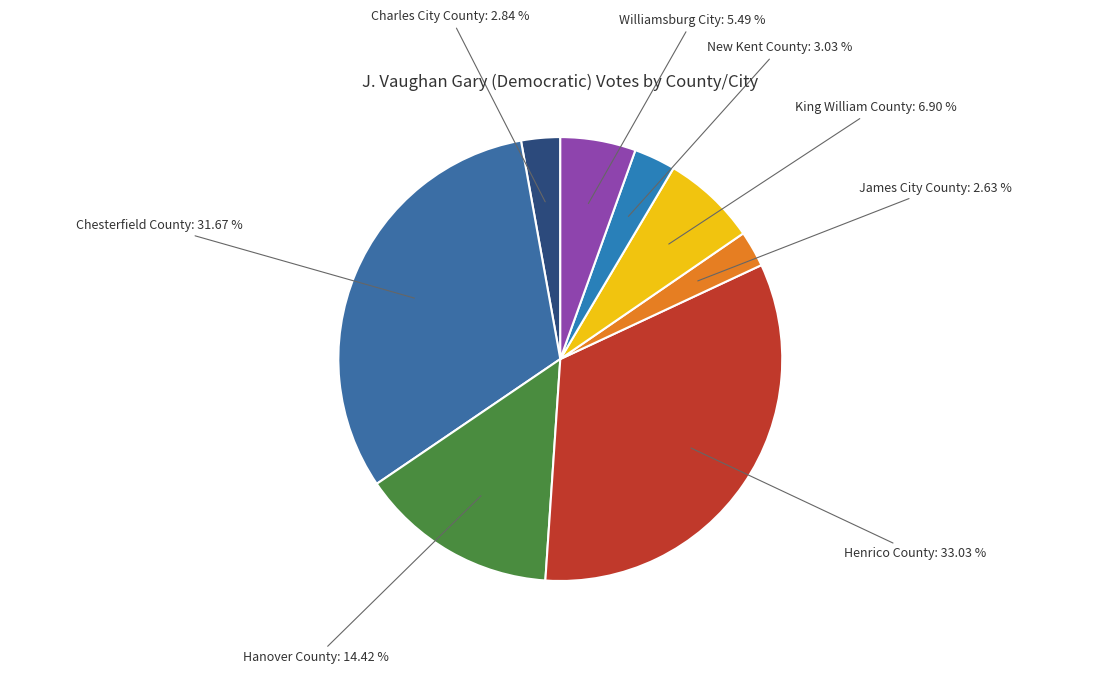

To the nearest percent, what is the difference between the Hanover County and James City County slice percentages?

12%